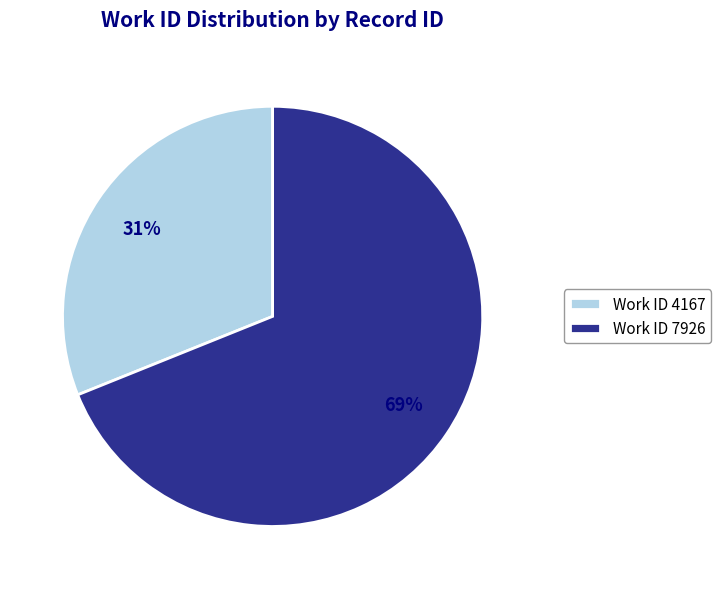

True or false: Work ID 7926 accounts for 82% of the total.

False